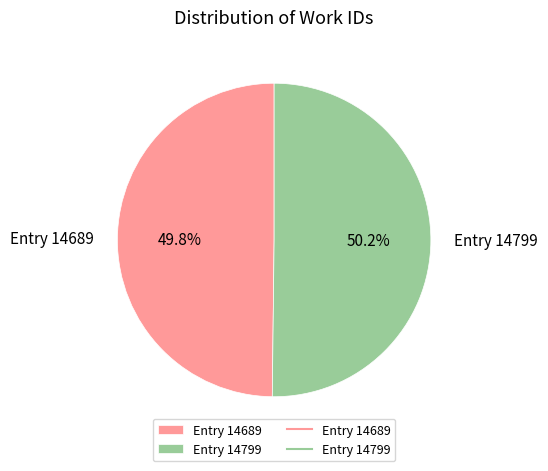

Count the number of slices in the pie.

2